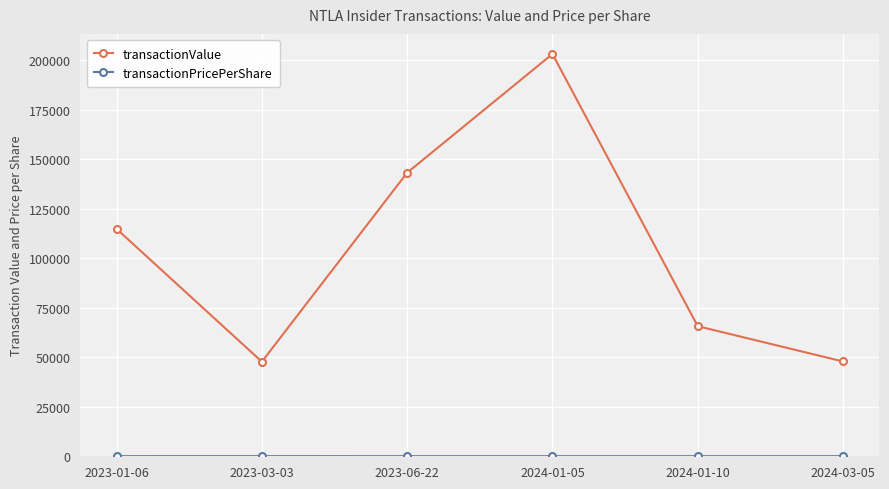

Where is transactionValue nearest to the value 125423?

2023-01-06